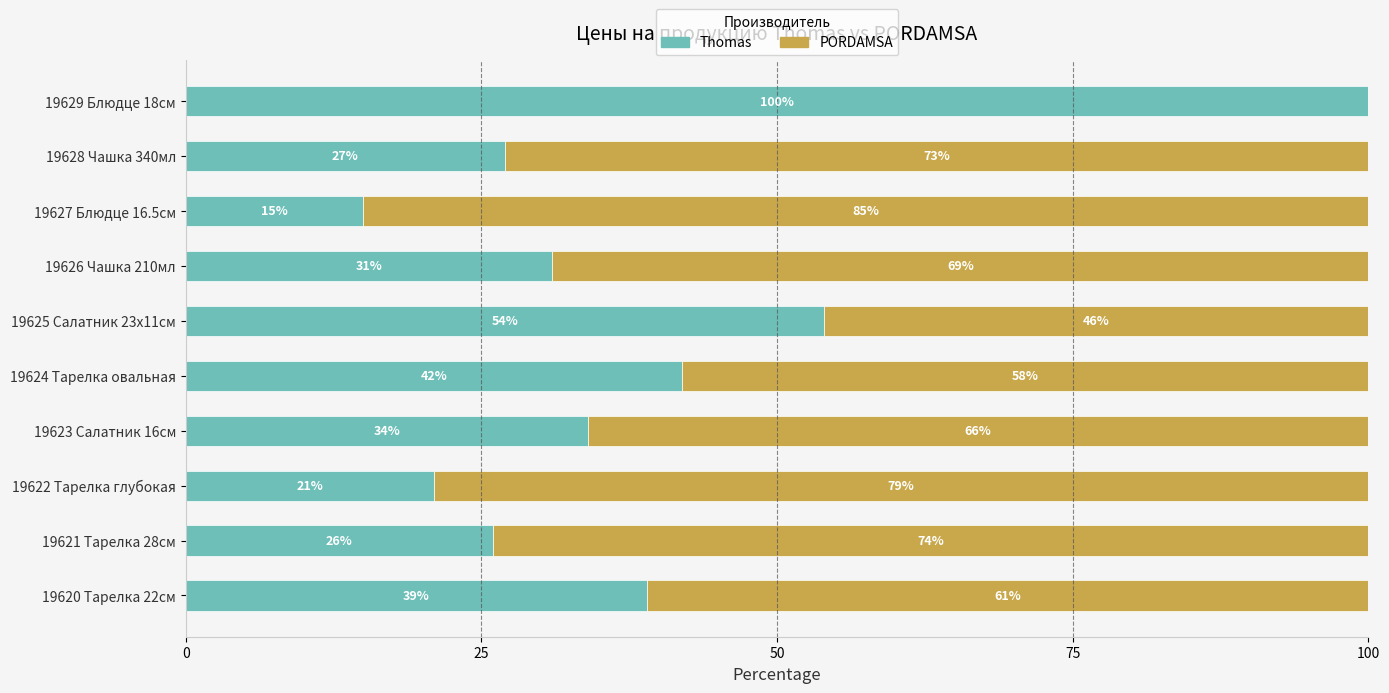

What is the highest value of the Thomas series?

100